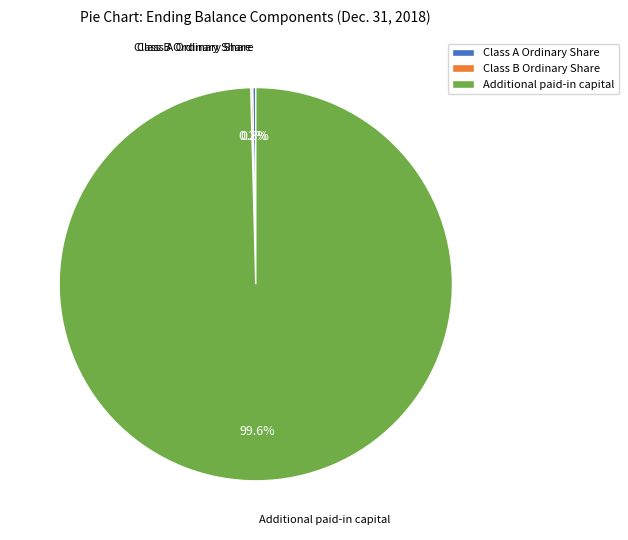

Which category accounts for the majority?

Additional paid-in capital